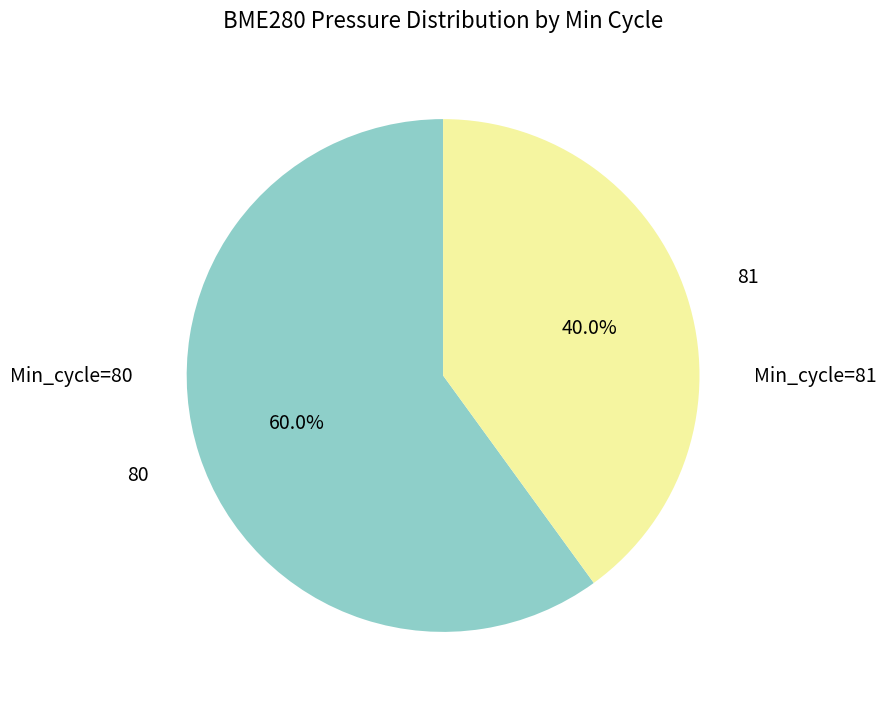

Is there a majority slice in this chart?

Yes